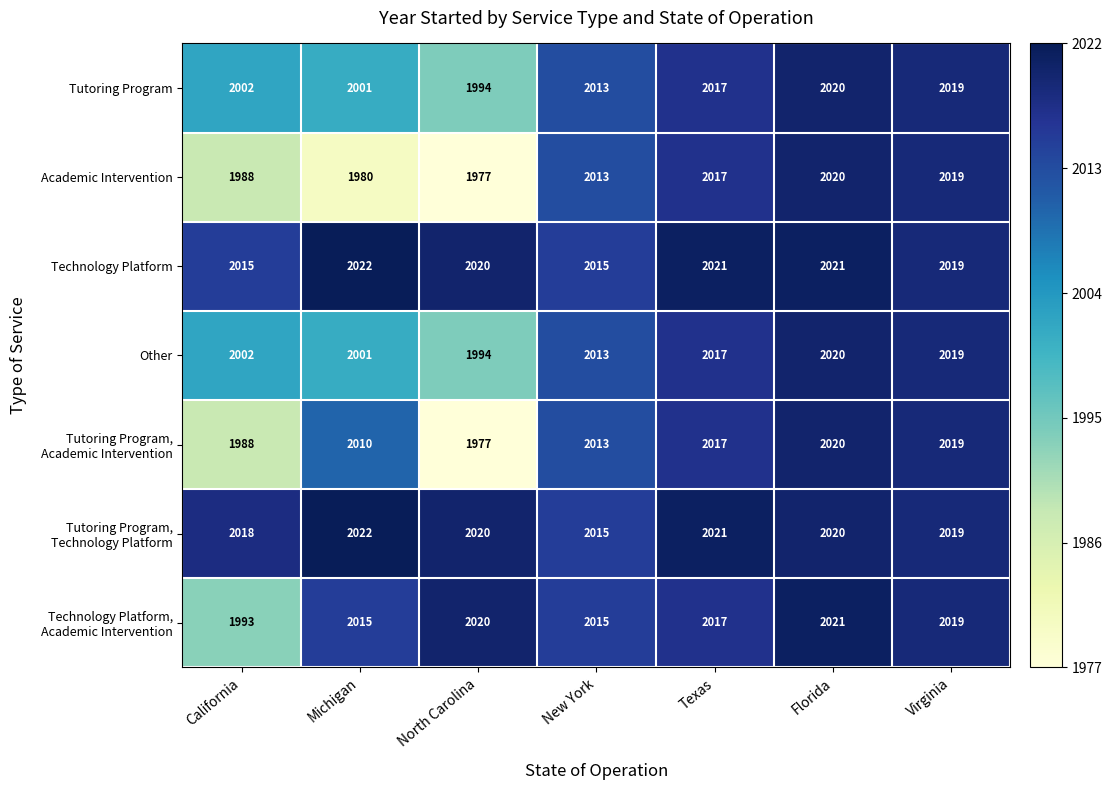

At which label is Academic Intervention closest to 1998?

California